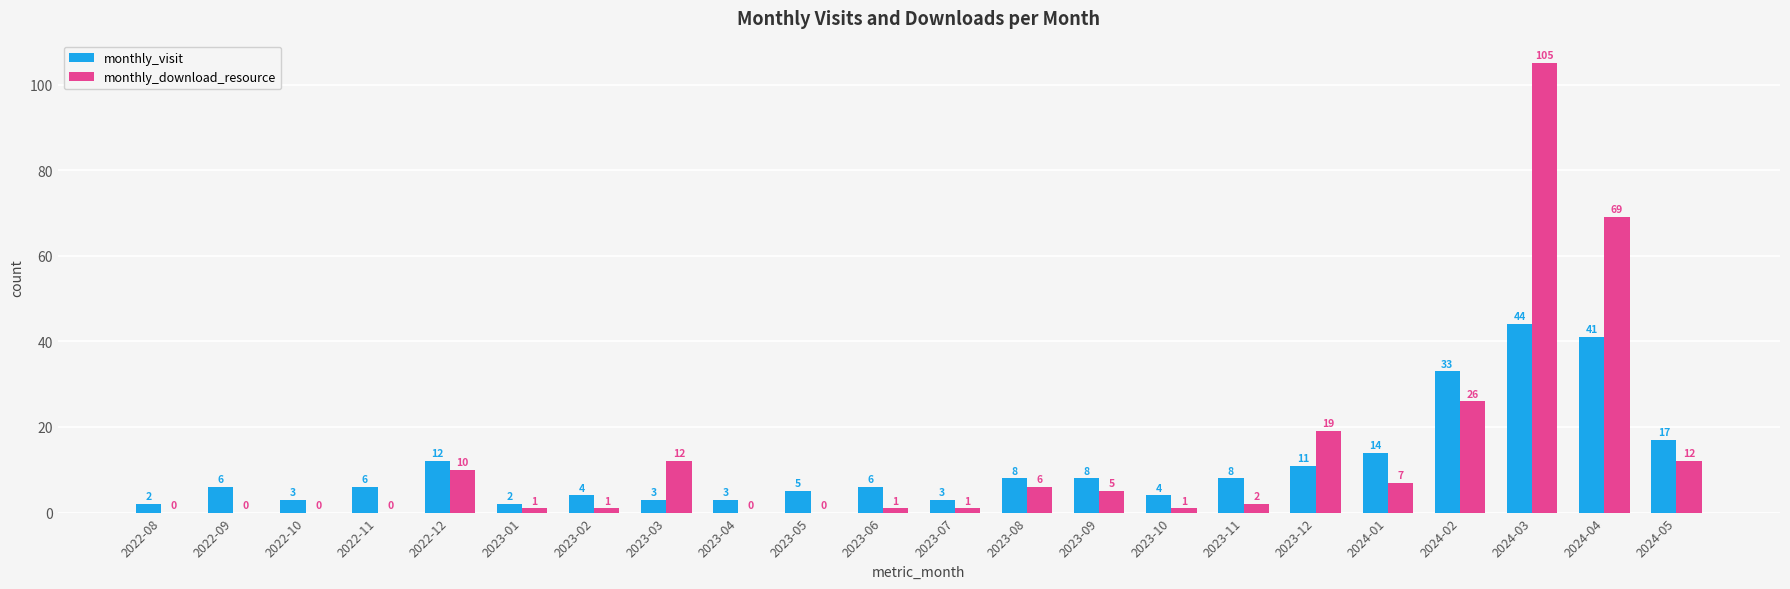

What is the total value across all series at 2023-12?

30